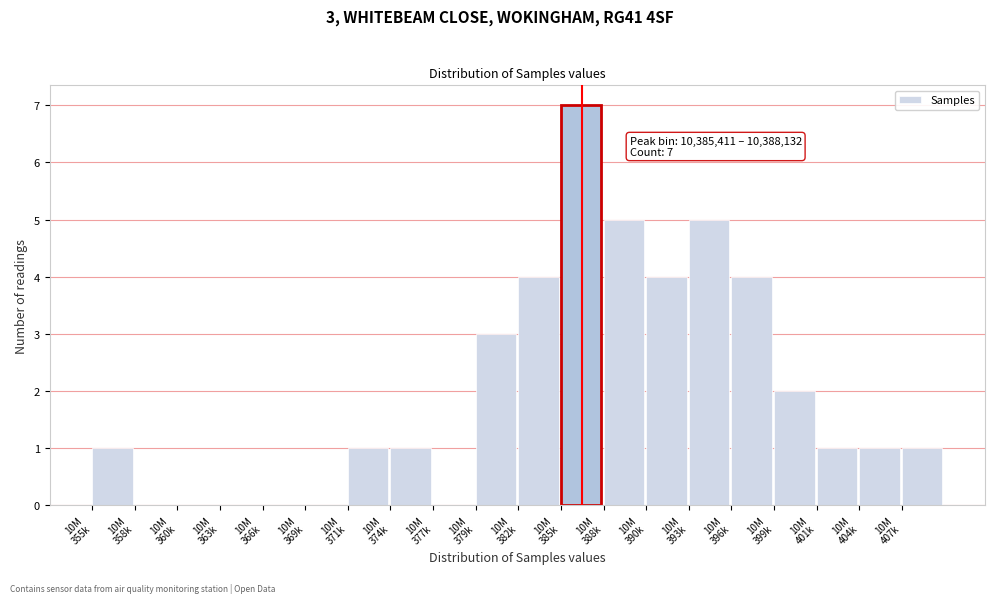

What is the sum of all values?

40